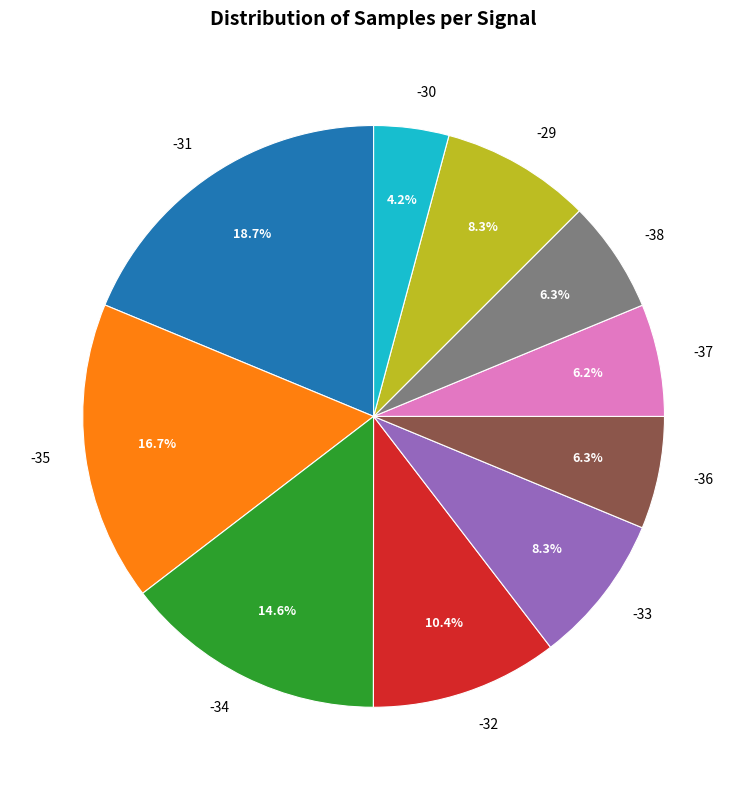

To the nearest percent, what portion does -30 represent?

4%